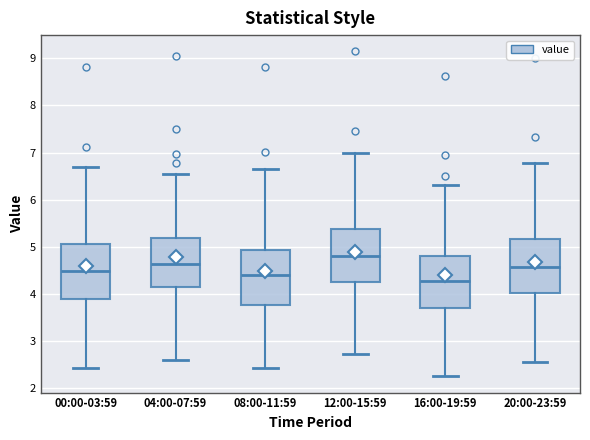

Which box has the lowest median line?

16:00-19:59